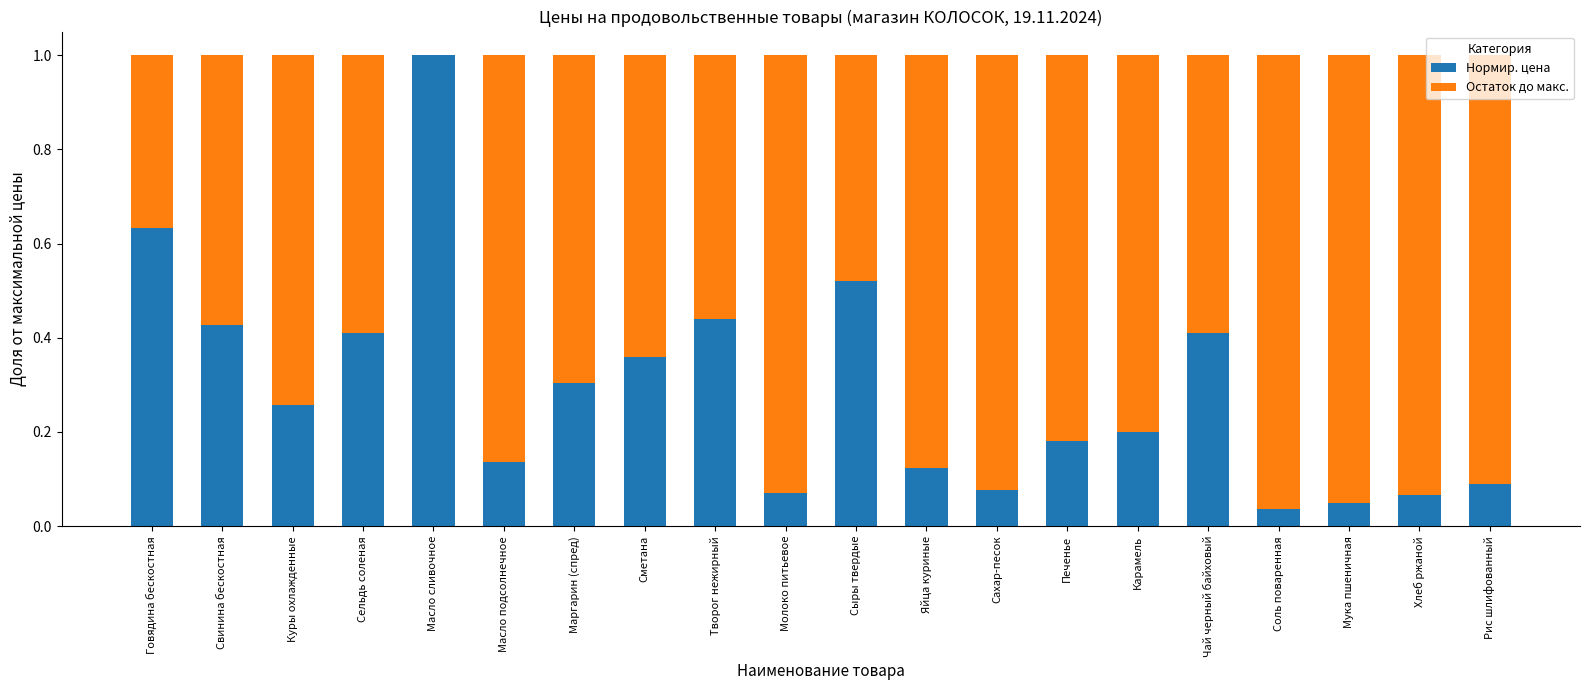

True or false: Нормир. цена has a value of 0.1 at Карамель.

False